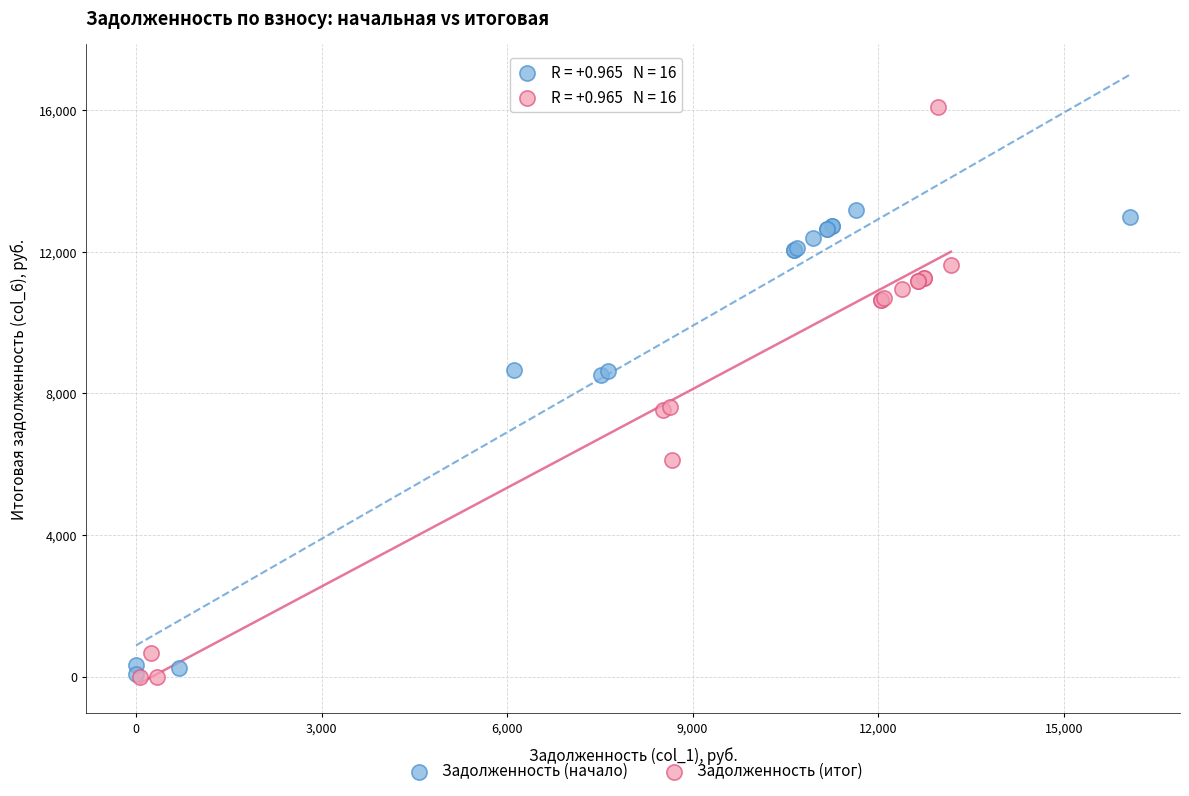

Which series contains the highest Y value?

Задолженность (итог)